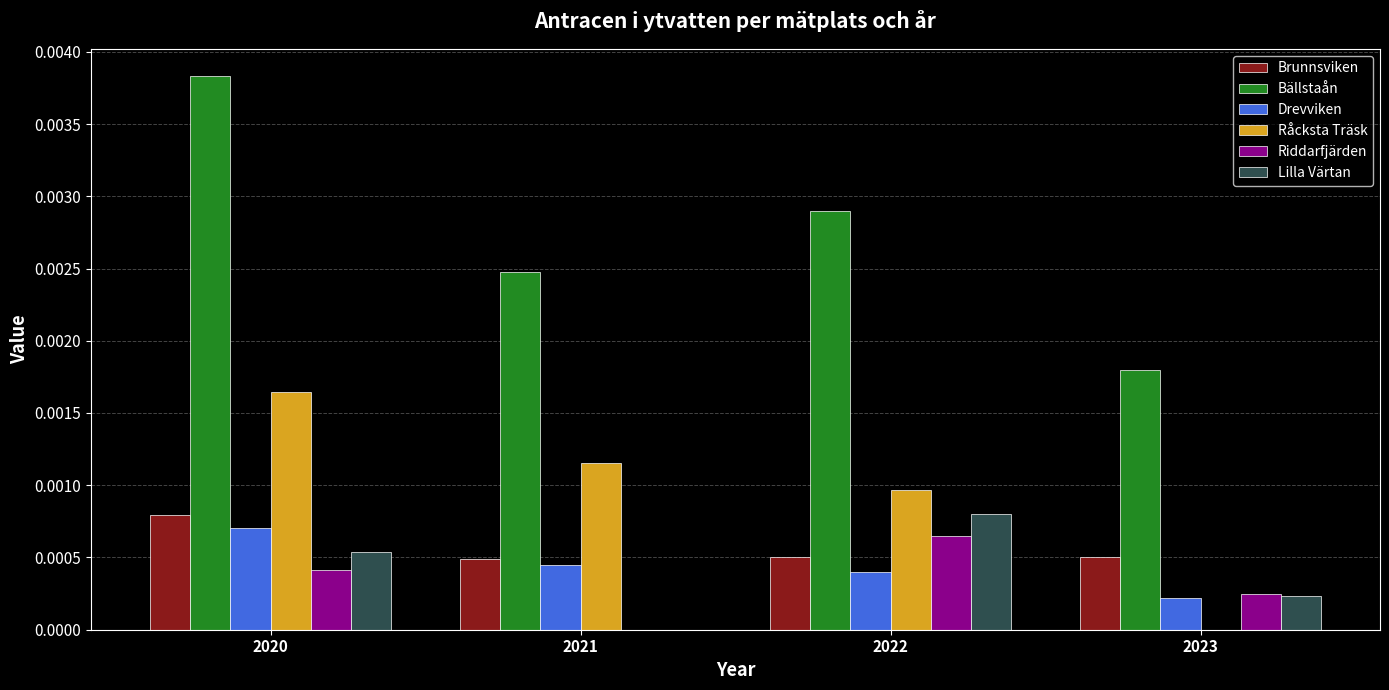

At which label is Lilla Värtan closest to 0?

2021